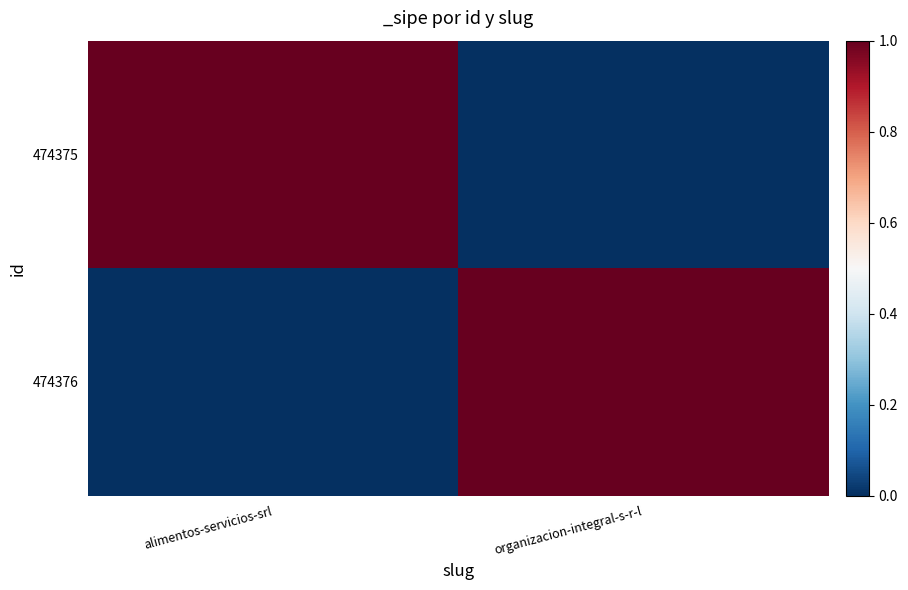

Reading left to right, transcribe all the data shown in this chart.

474375: alimentos-servicios-srl=1	organizacion-integral-s-r-l=0
474376: alimentos-servicios-srl=0	organizacion-integral-s-r-l=1